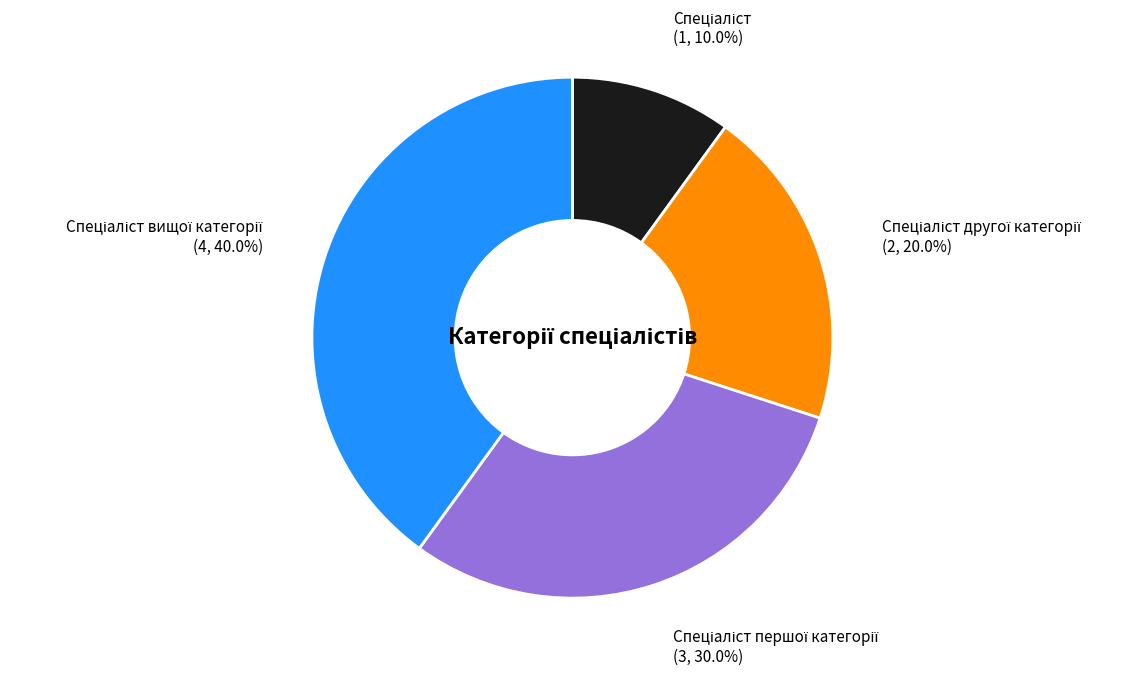

Does any single category account for the majority?

No